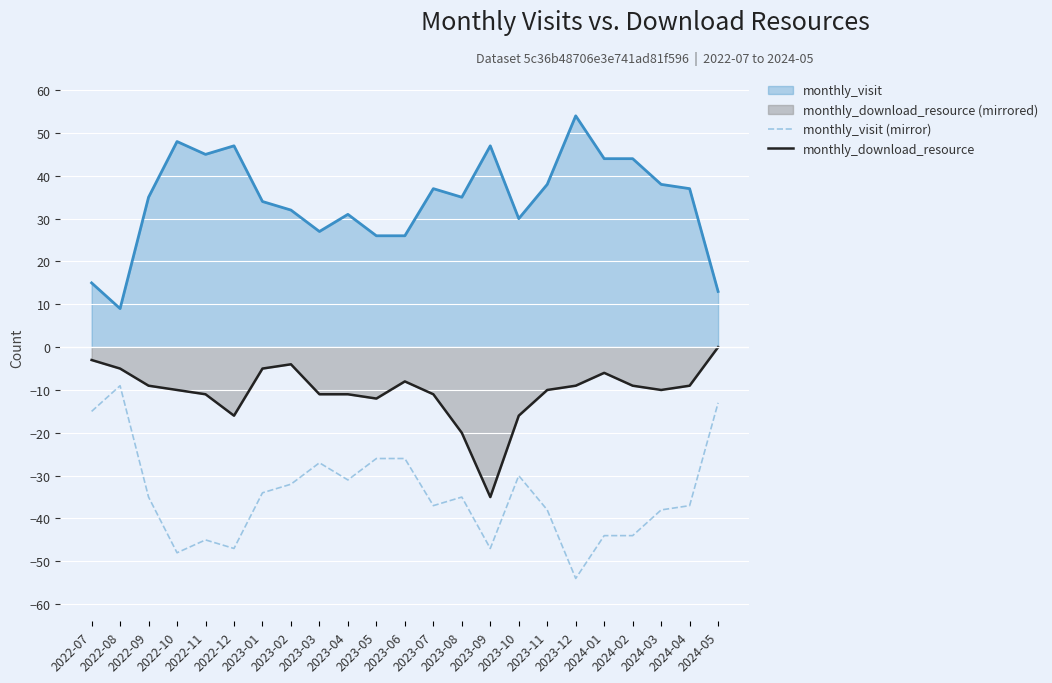

What is the spread (max minus min) of values at 2023-09?

94